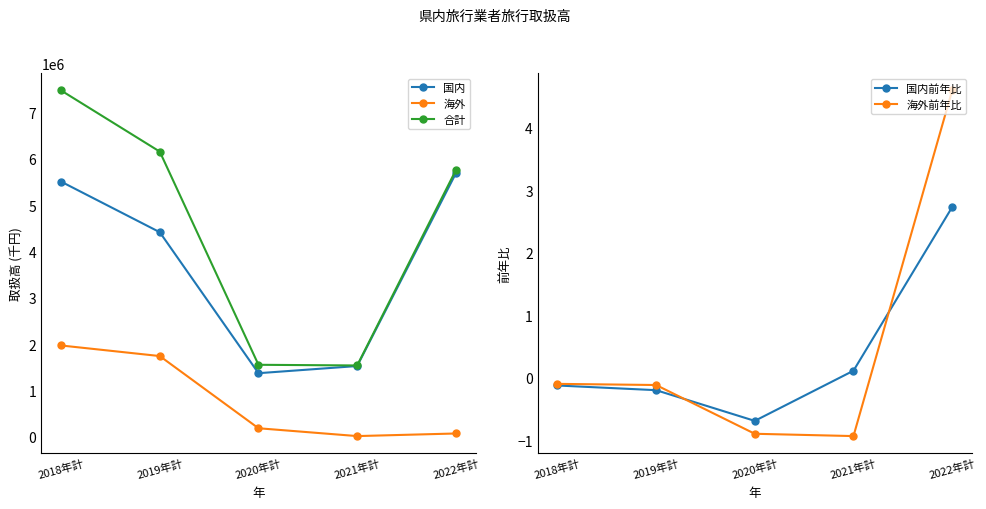

How many intersections are there between 国内前年比 and 海外前年比?

2